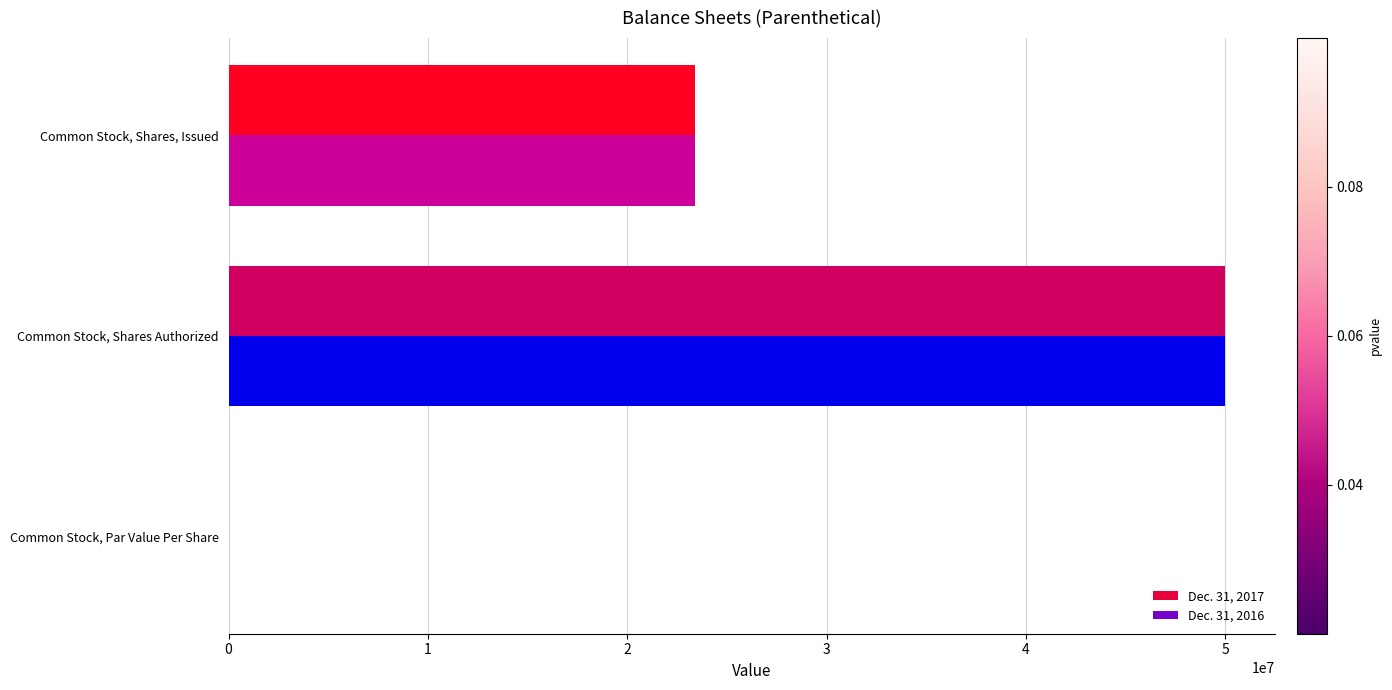

At which category is the sum across all series the highest?

Common Stock, Shares Authorized